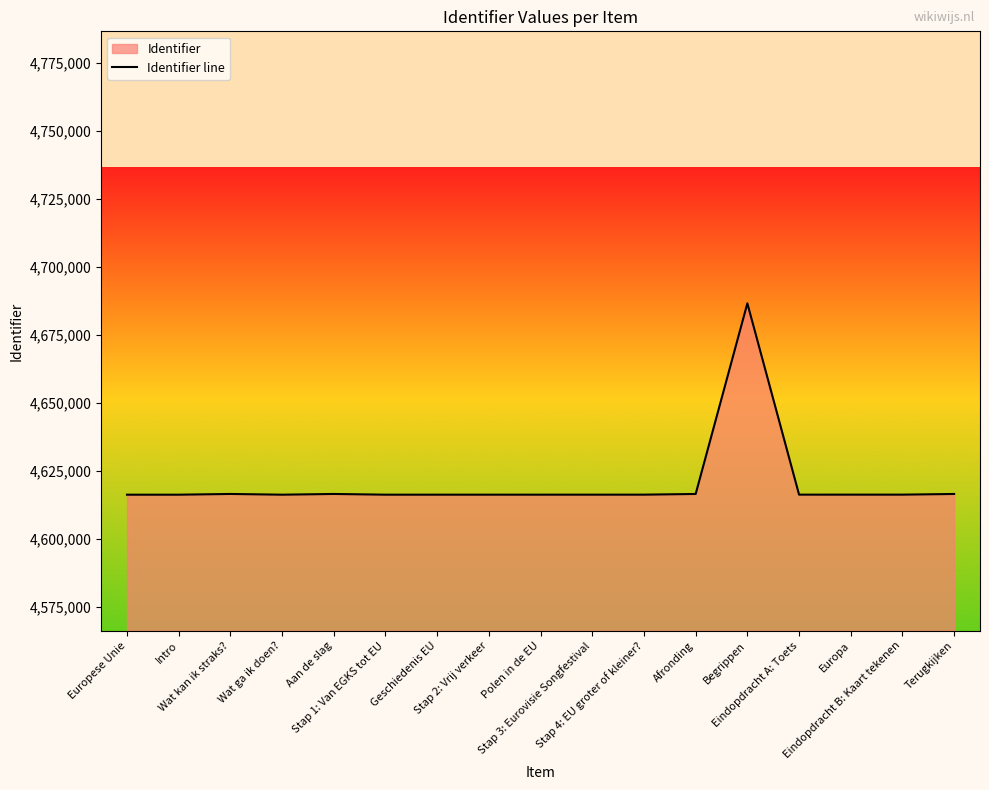

Which label corresponds to the smallest value in the chart?

Europese Unie